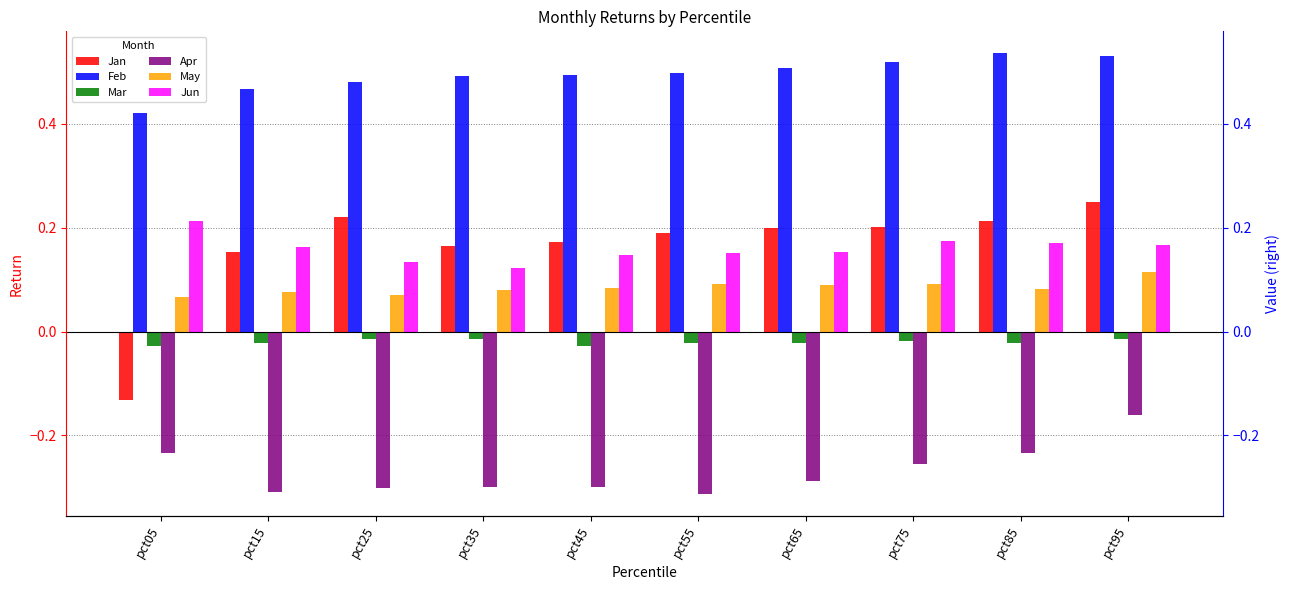

What is the spread (max minus min) of values at pct15?

0.8